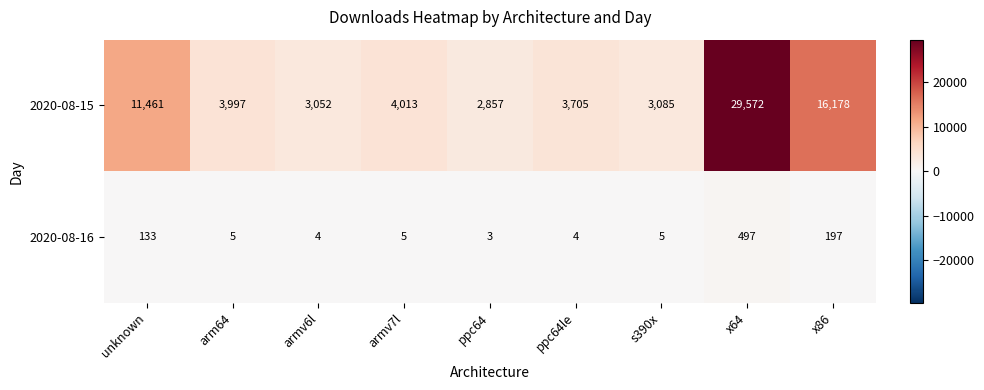

At which category does the chart reach its peak across all series?

x64